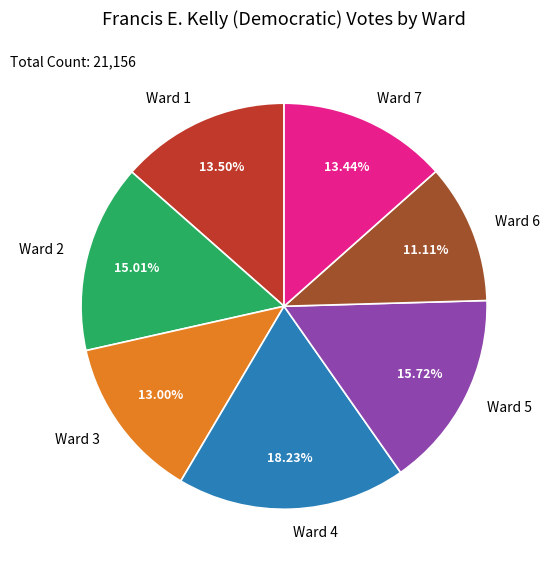

Combined, do Ward 6 and Ward 2 account for over 50%?

No